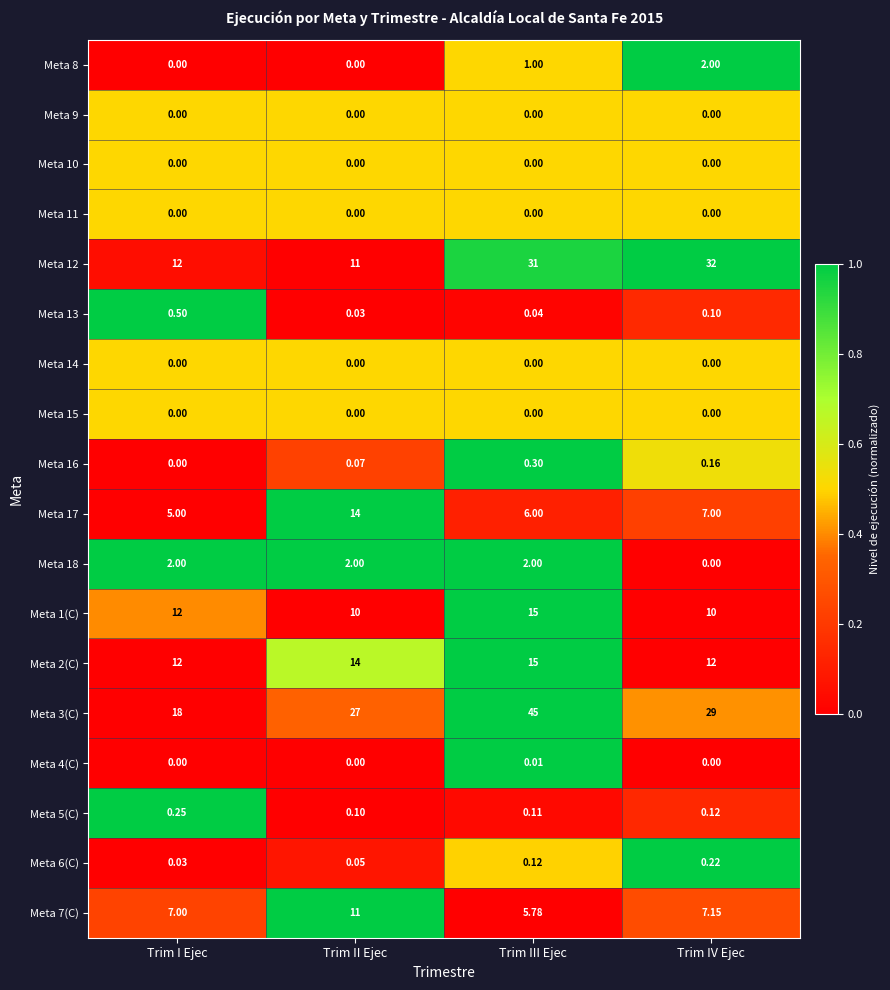

At which category is the sum across all series the highest?

Trim III Ejec